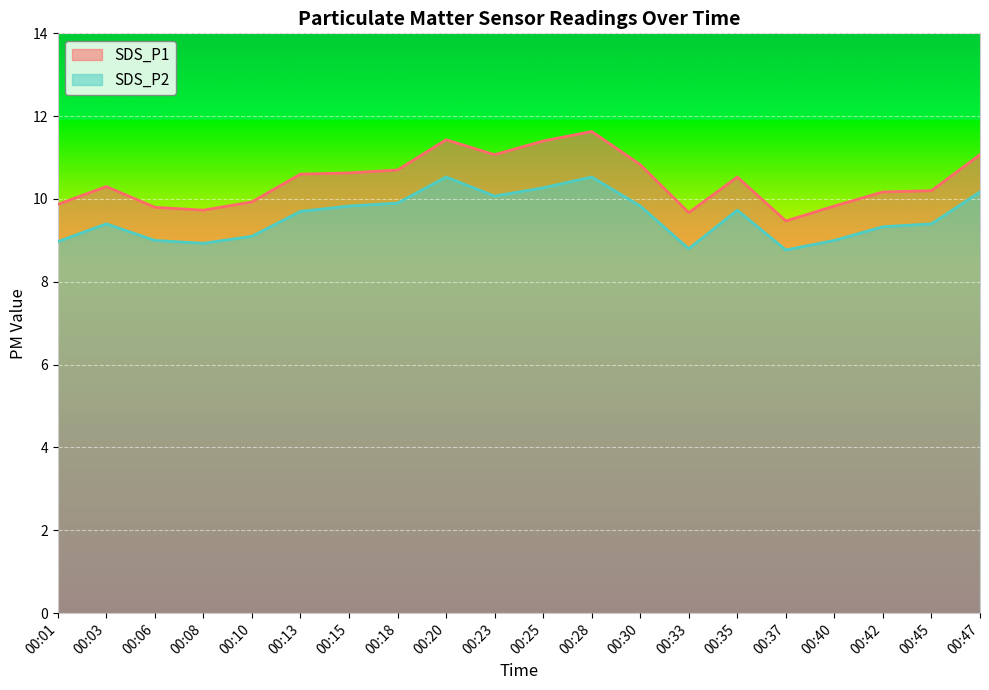

Reading left to right, list all the values displayed in this chart.

SDS_P1: 9.9	10.3	9.8	9.7	9.9	10.6	10.6	10.7	11.4	11.1	11.4	11.6	10.8	9.7	10.5	9.5	9.8	10.2	10.2	11.1
SDS_P2: 9.0	9.4	9.0	8.9	9.1	9.7	9.8	9.9	10.5	10.1	10.3	10.5	9.8	8.8	9.7	8.8	9.0	9.3	9.4	10.2